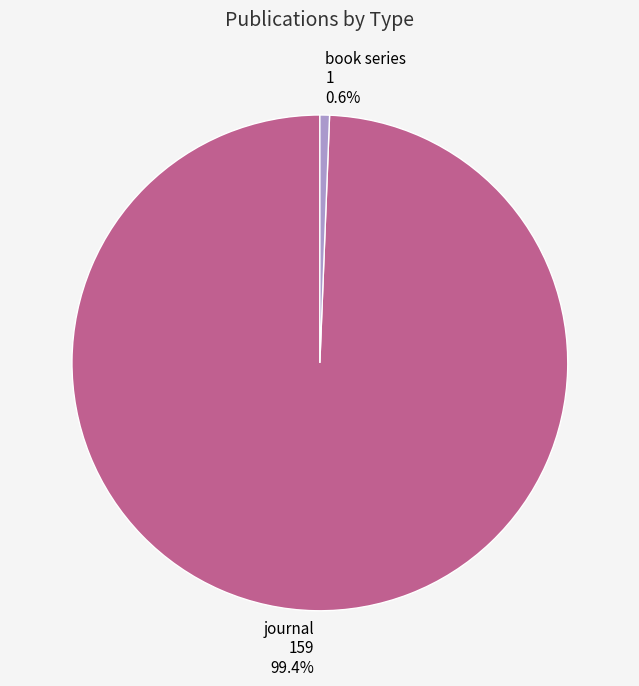

Is there any slice that represents more than half of the pie?

Yes